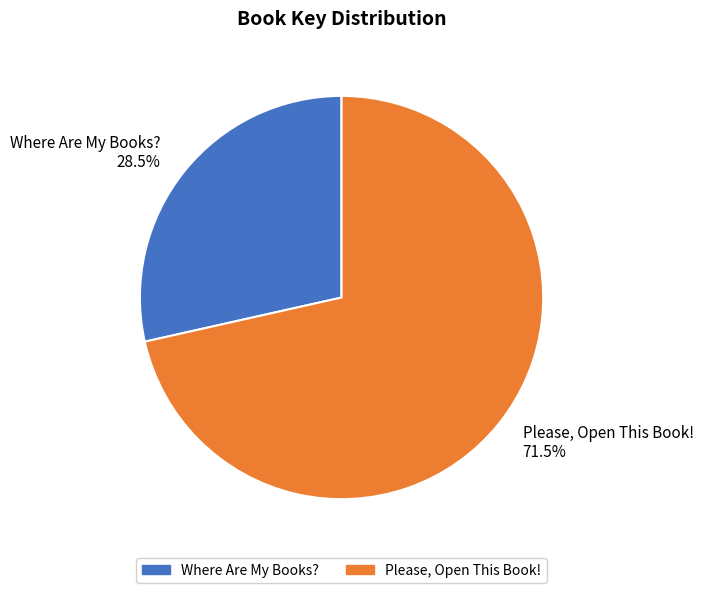

Does Where Are My Books? account for over 50% of the chart?

No